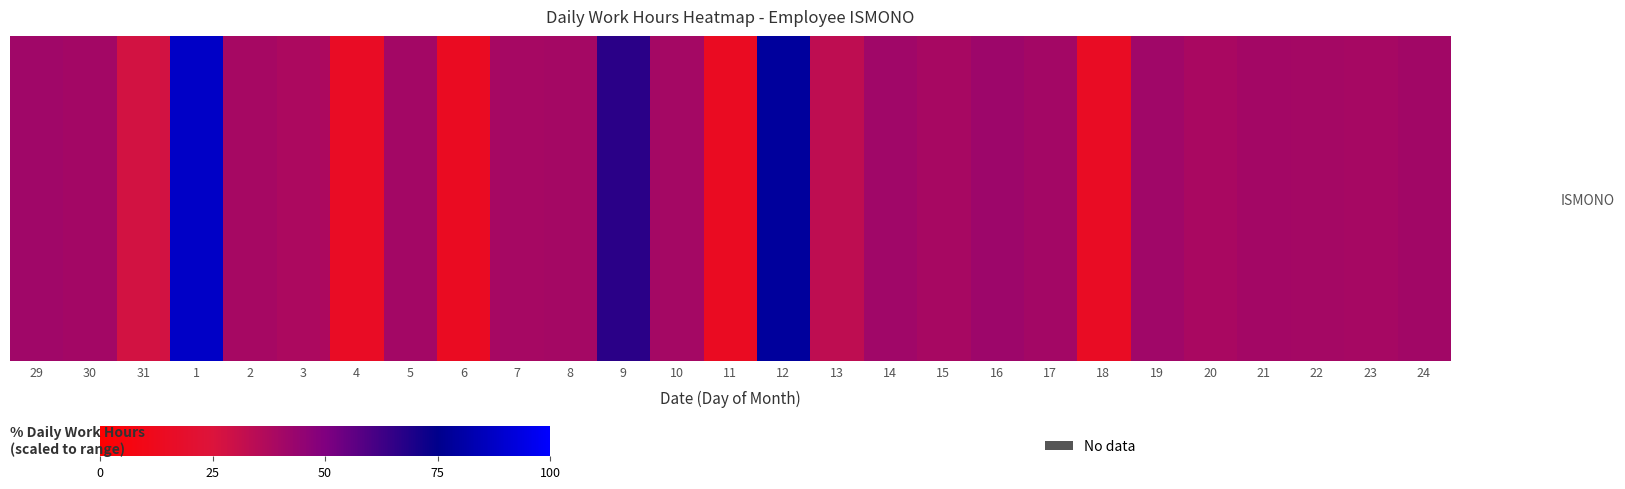

Rank the categories by value from lowest to highest.

11, 6, 18, 4, 31, 13, 3, 20, 15, 2, 7, 23, 22, 10, 8, 5, 30, 17, 21, 24, 14, 19, 29, 16, 9, 12, 1